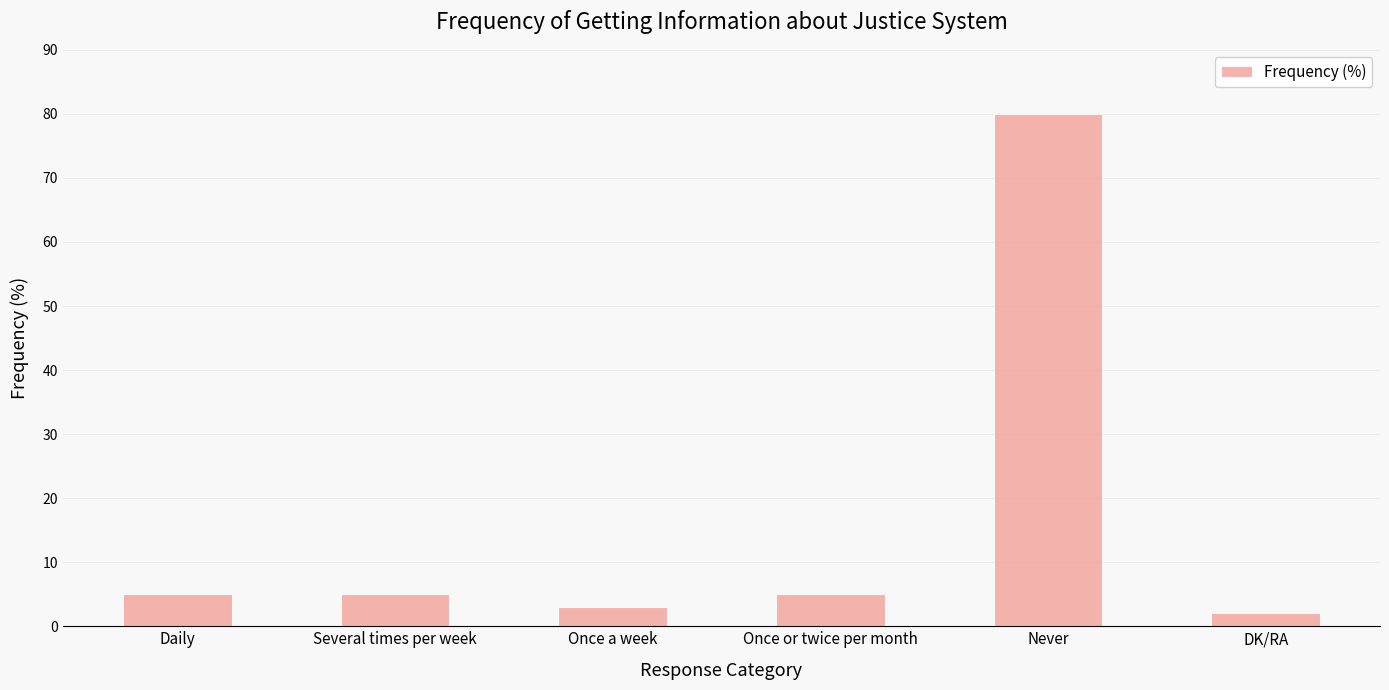

The chart shows a value of 9 at Several times per week. True or false?

False